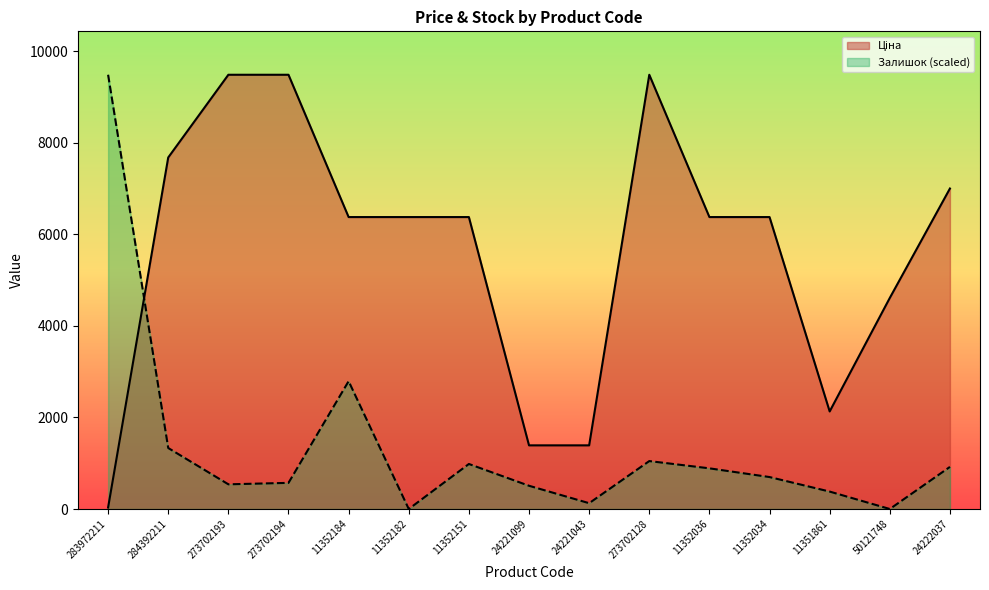

How many interior local valleys does the Залишок series have?

4